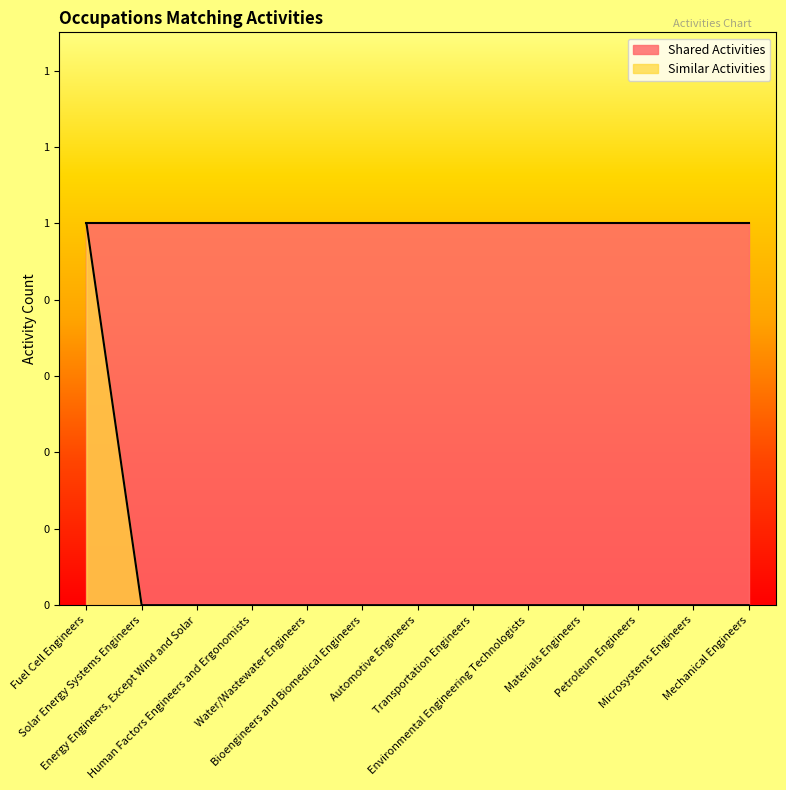

True or false: the data shows 0 at Bioengineers and Biomedical Engineers.

False